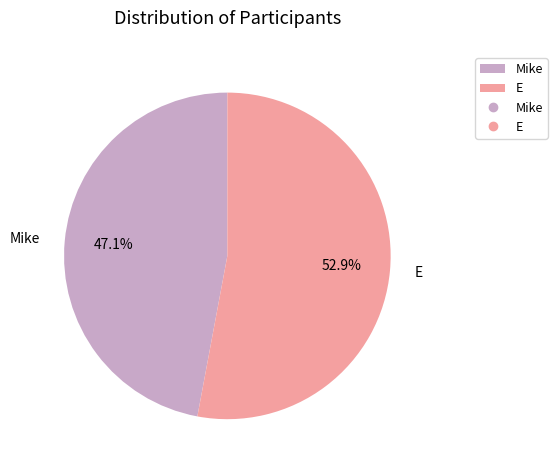

The Mike slice represents 47% of the pie. True or false?

True